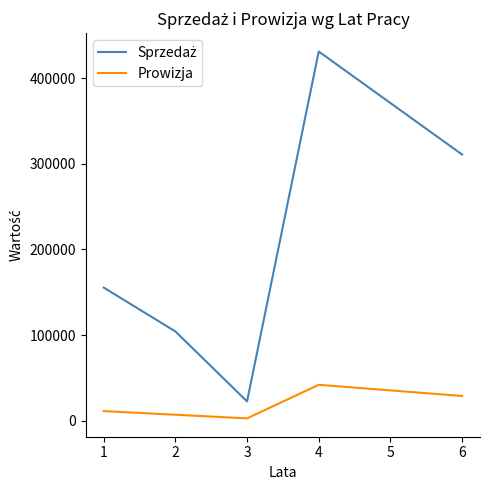

What is the difference between the maximum and minimum values in the Prowizja series?

39220